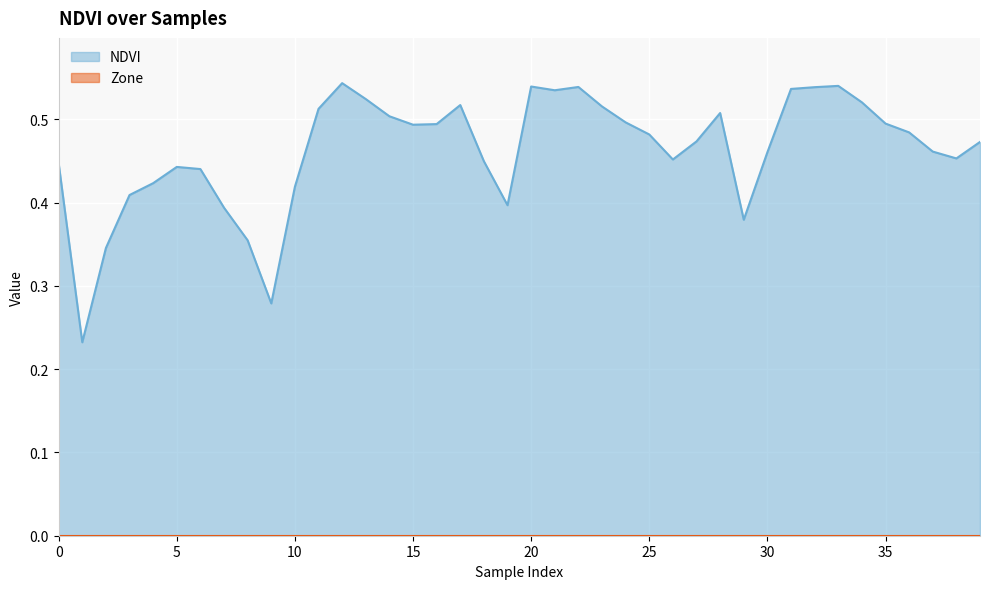

What is the value of the 29th point from the left?

0.5